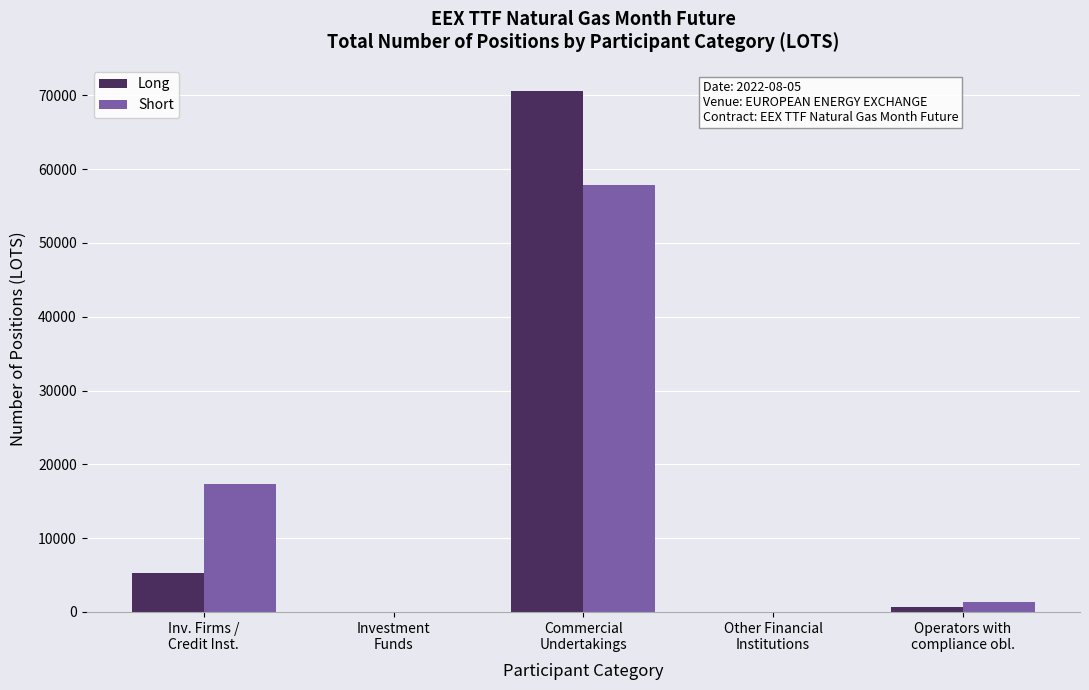

What is the sum of all Short values?

76569